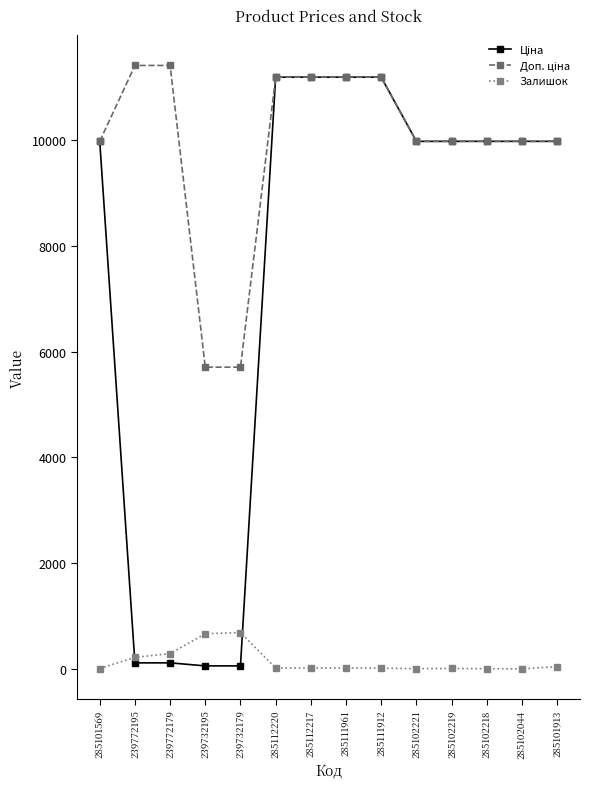

Is it true that Залишок equals 218.0 at 239772195?

True